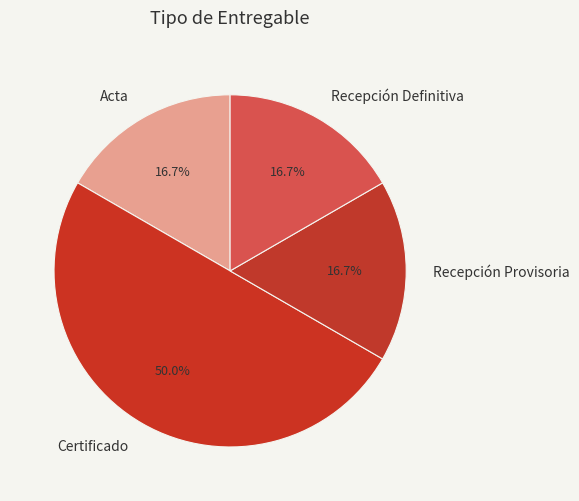

Between Acta and Certificado, which is larger?

Certificado